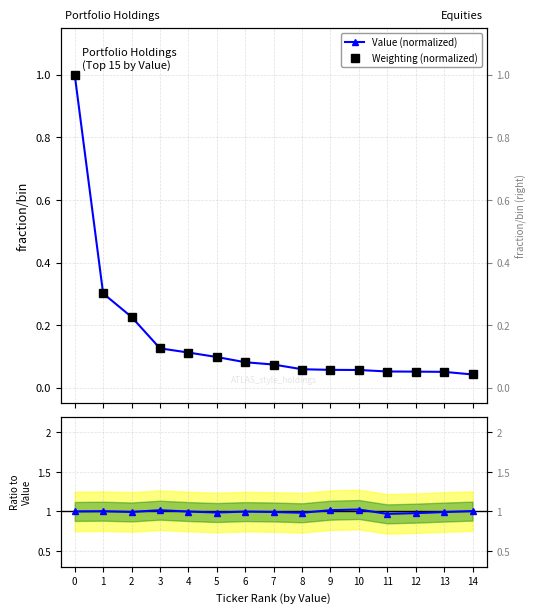

What is the difference between the Weighting (normalized) values at 10 and 4?

0.1